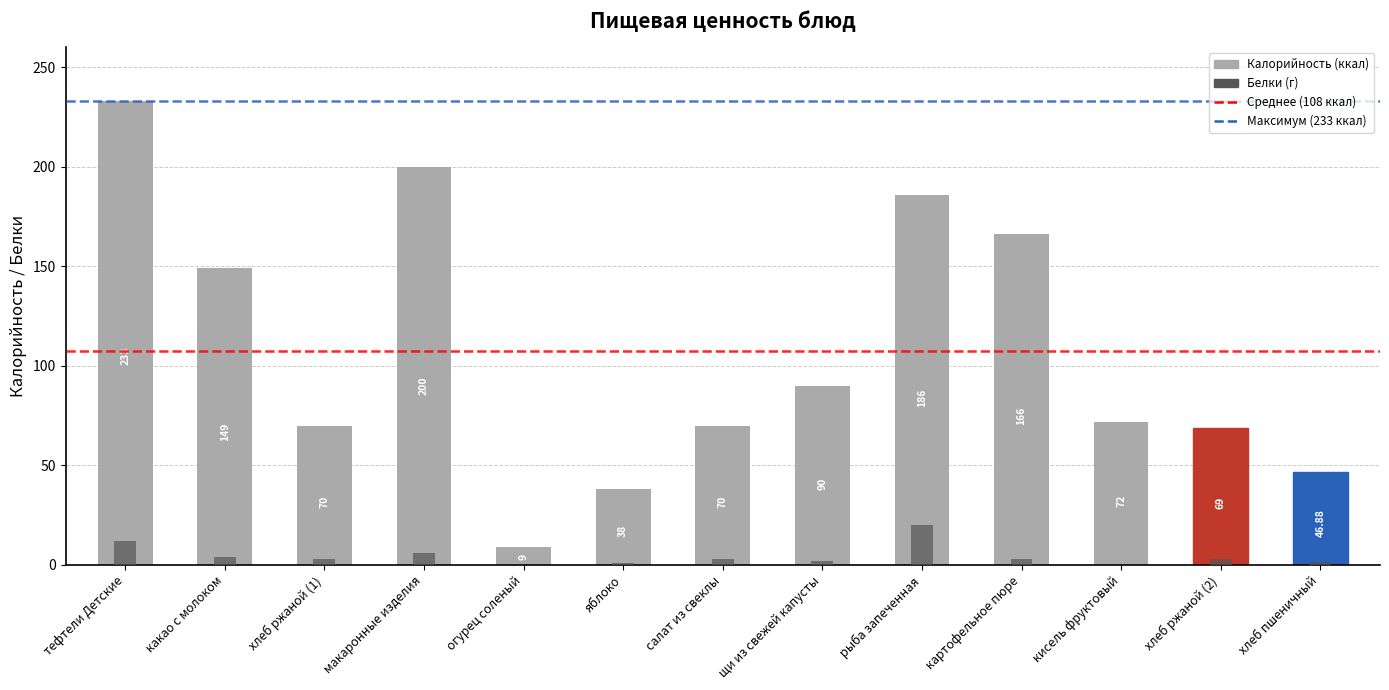

How many data points in Белки (г) are above 3?

4